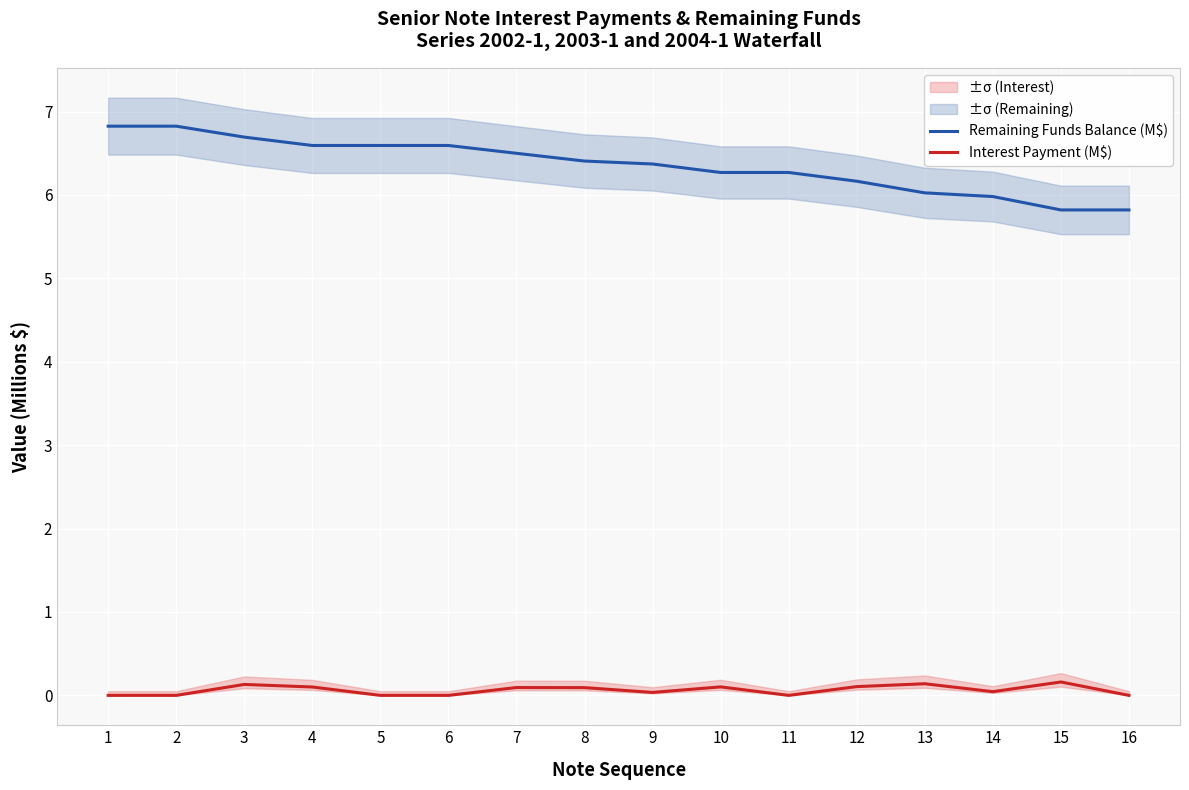

At 1, list the series in order from smallest to largest.

Interest Payment (M$), Remaining Funds Balance (M$)